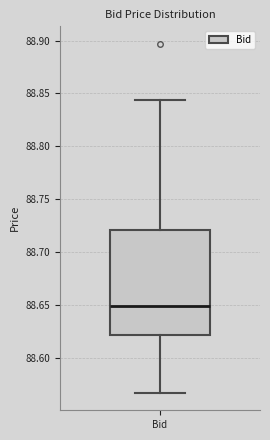

Transcribe this box plot: give where the median line is, the range the box spans, and where the two whiskers end, as read against the y-axis. The values are not printed on the chart, so give them approximately, as read against the axis.

median 88.650, box 88.620 to 88.720, whiskers 88.565 to 88.845